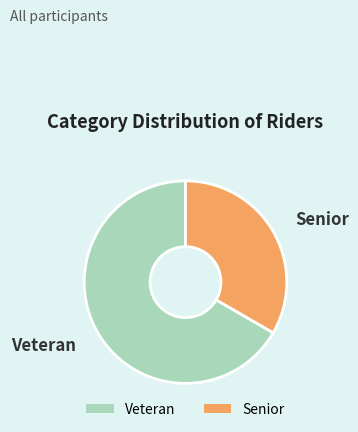

What is the ratio of the value at Senior to the value at Veteran?

0.5